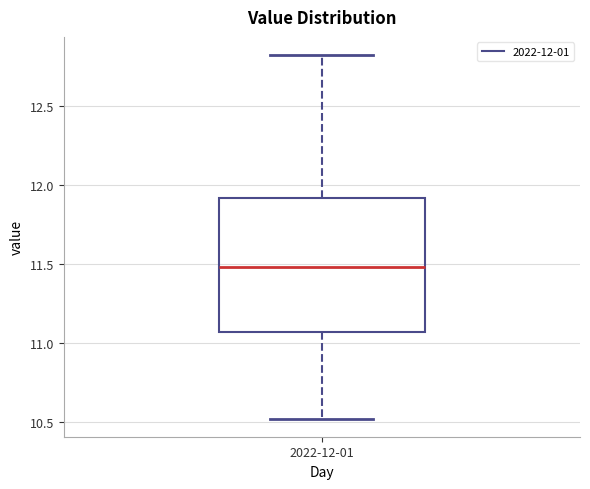

Where is the upper edge of the box for 2022-12-01 on the y-axis? The values are not printed on the chart, so give them approximately, as read against the axis.

11.90